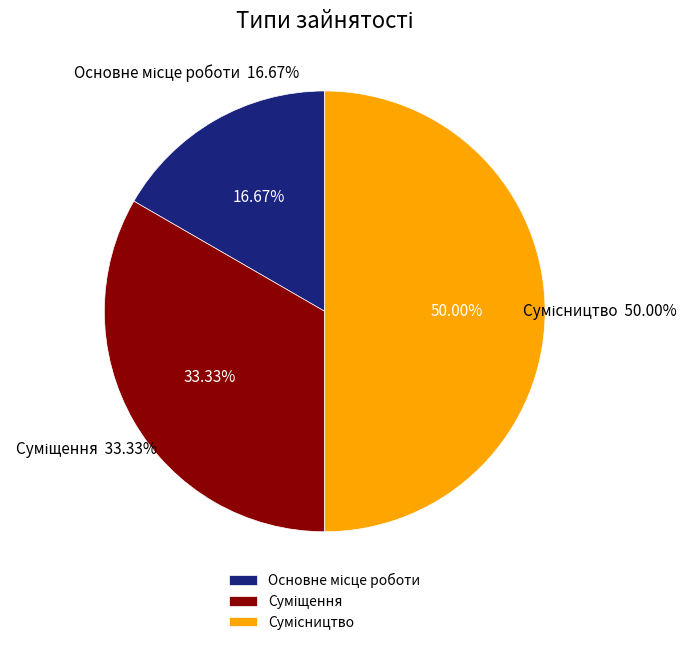

How many slices are in this pie chart?

3